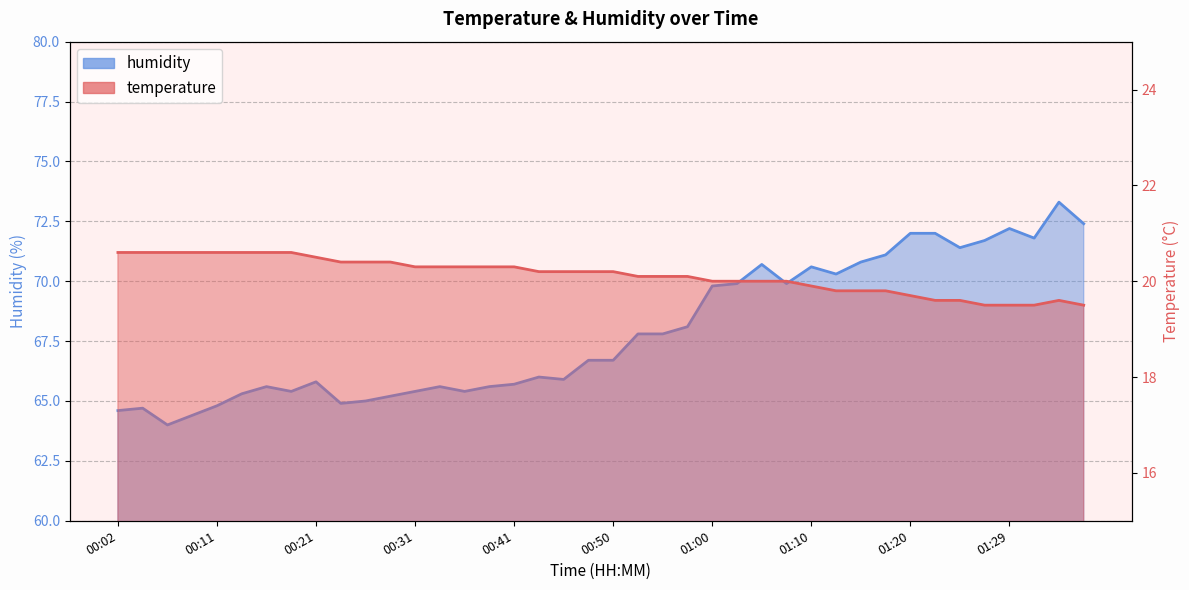

At 01:17, list the series in order from largest to smallest.

humidity, temperature